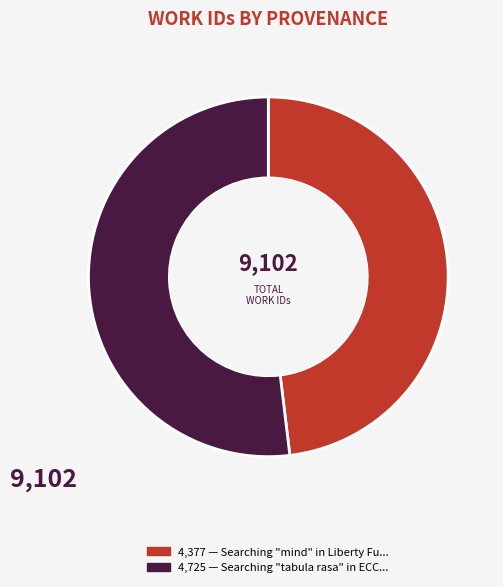

Is there a majority slice in this chart?

Yes